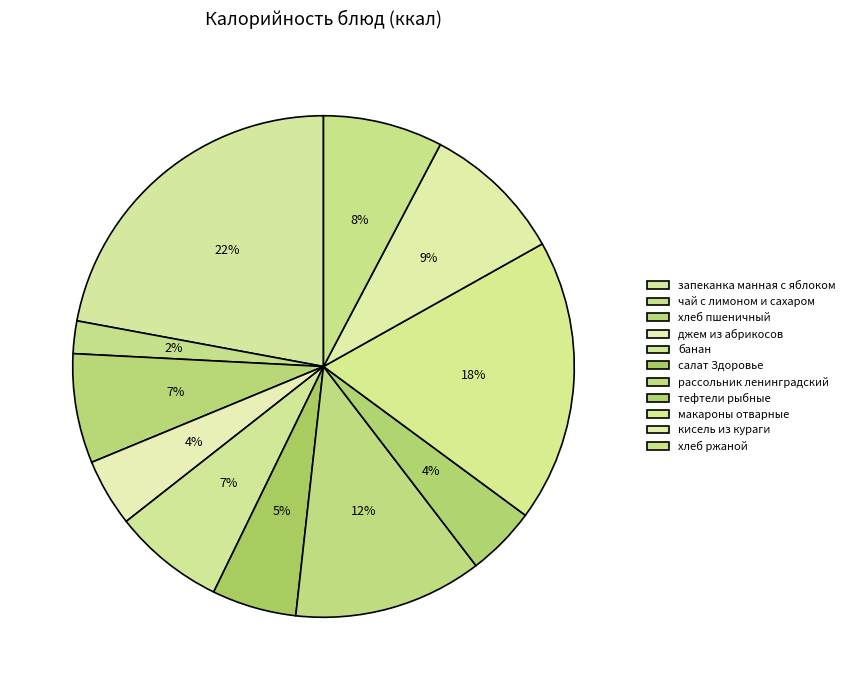

Count the number of slices in the pie.

11